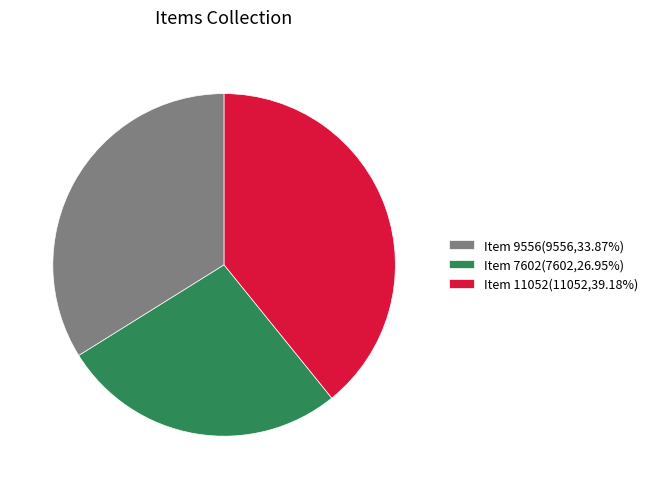

Which has a higher value, Item 9556 or Item 11052?

Item 11052